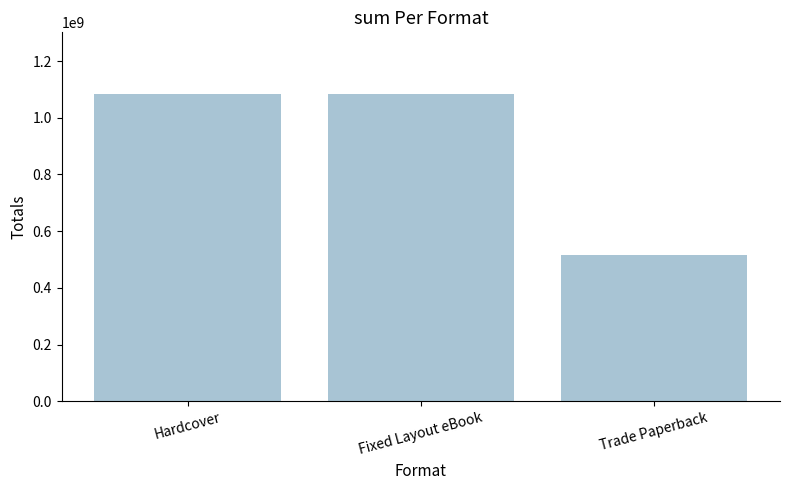

Reading right to left, extract all data points from this chart.

514558839	1084500573	1084500573